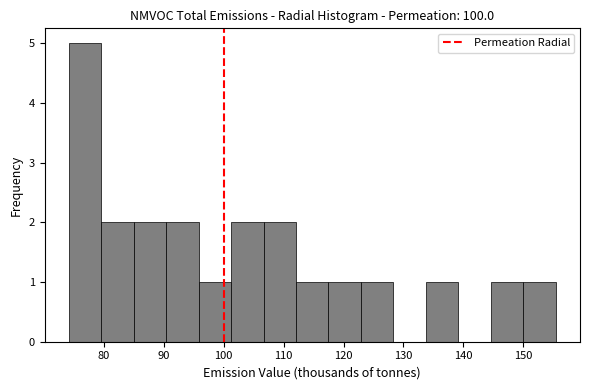

Reading left to right, transcribe this chart: for each bar, give the range it covers on the x-axis and its height. Neither the bar edges nor the heights are printed on the chart, so give them approximately, as read against the axes.

74 to 80: 5
80 to 85: 2
85 to 90: 2
90 to 96: 2
96 to 101: 1
101 to 107: 2
107 to 112: 2
112 to 117: 1
117 to 123: 1
123 to 128: 1
128 to 134: 0
134 to 139: 1
139 to 145: 0
145 to 150: 1
150 to 155: 1